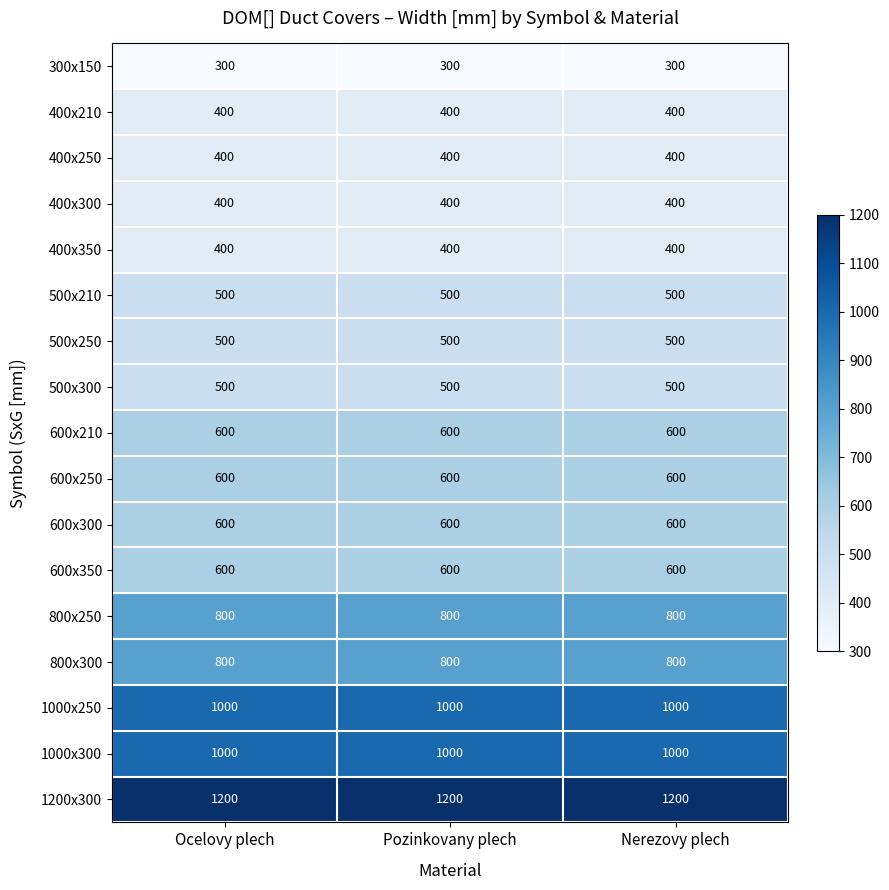

Which series has the largest total across all categories?

1200x300